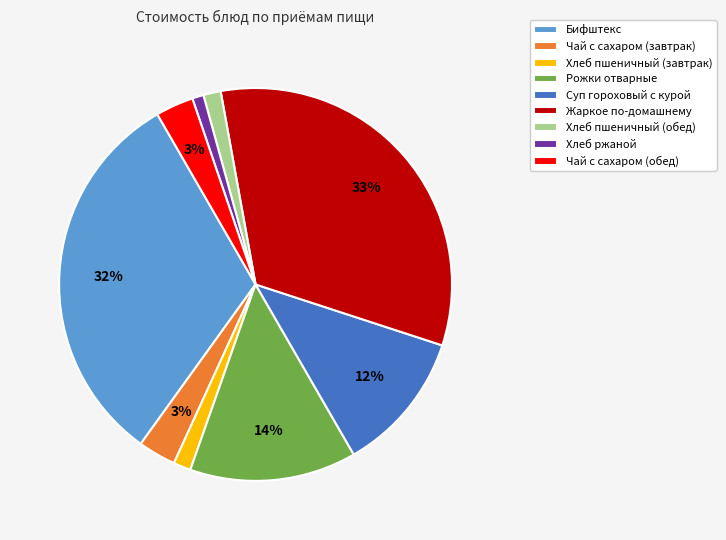

To the nearest percent, what is the average slice percentage?

11%